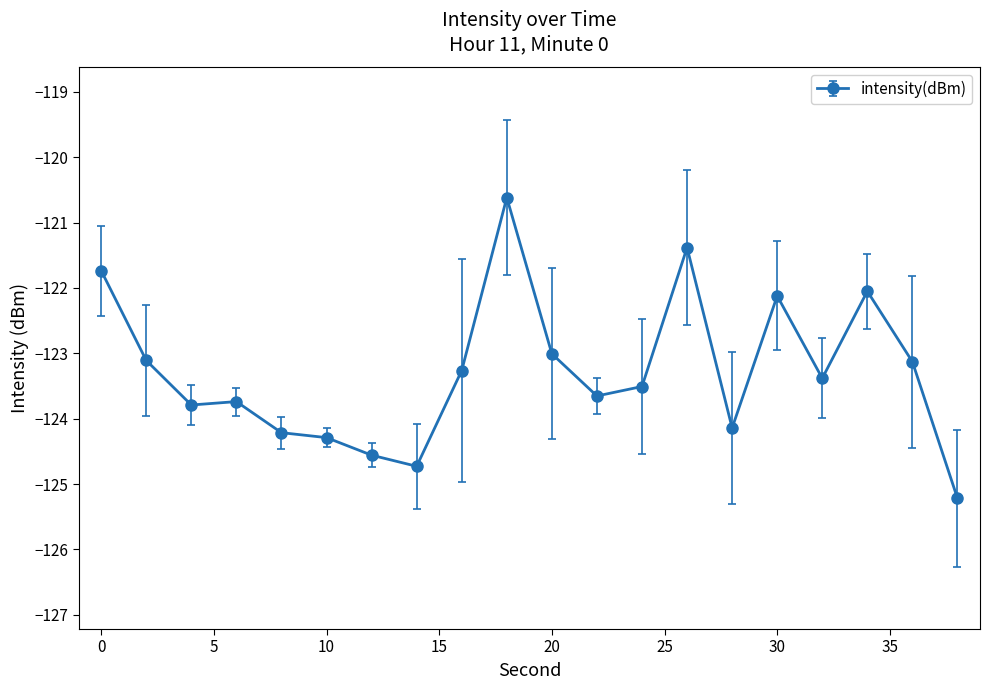

True or false: the data has more than 2 interior local peaks.

True